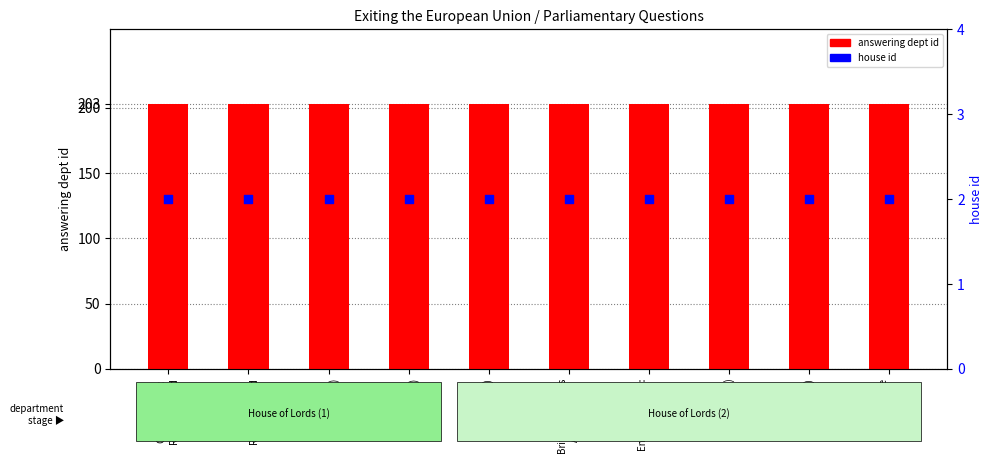

What are all the series names shown in the legend?

answering dept id, house id